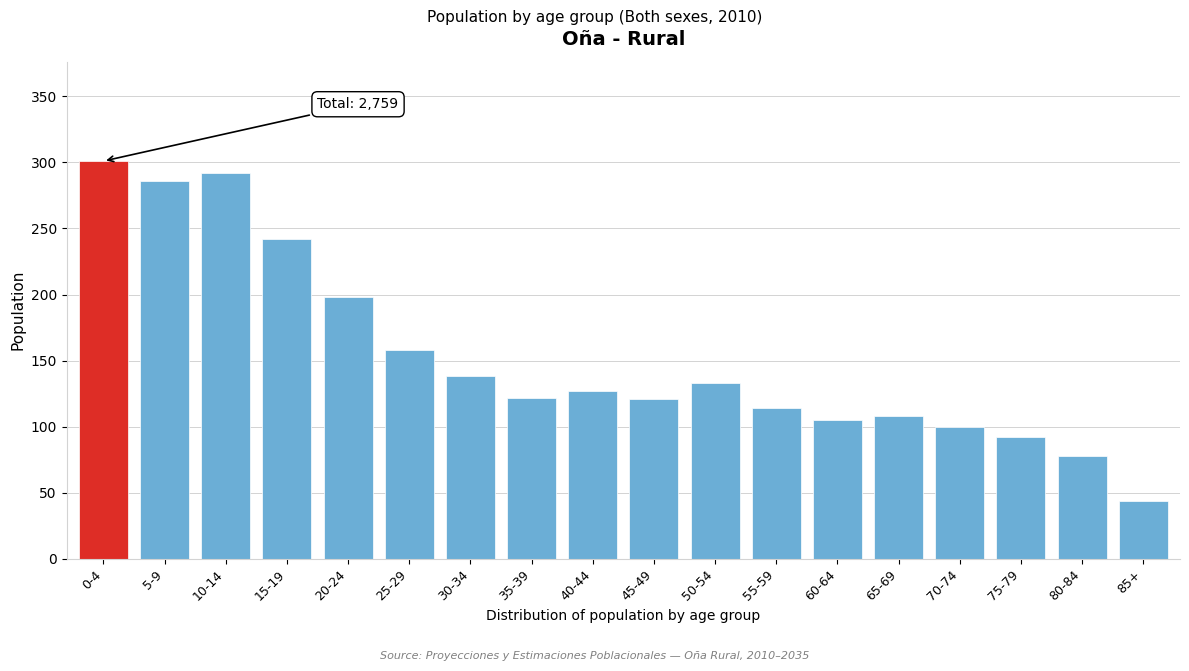

What is the difference between the maximum and minimum values?

257